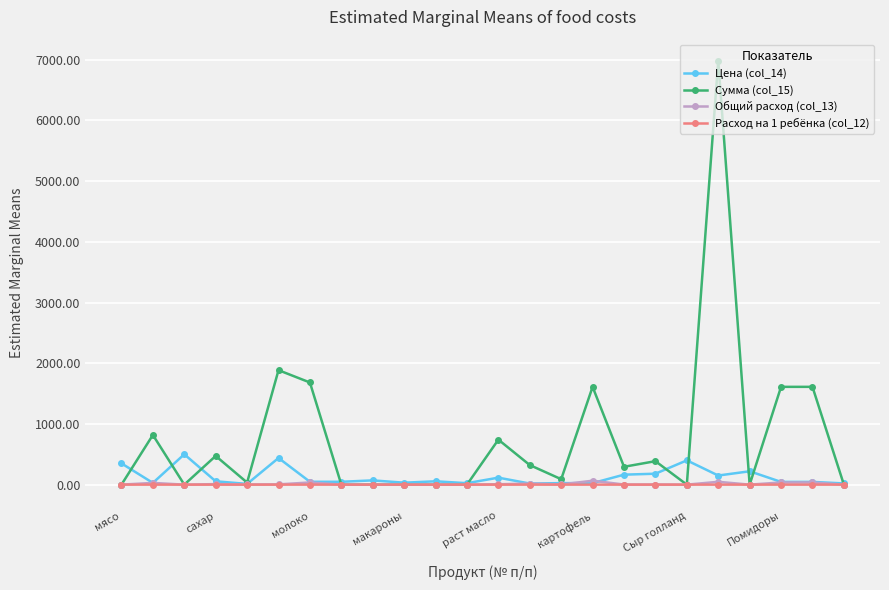

Which series has the largest total across all categories?

Сумма (col_15)